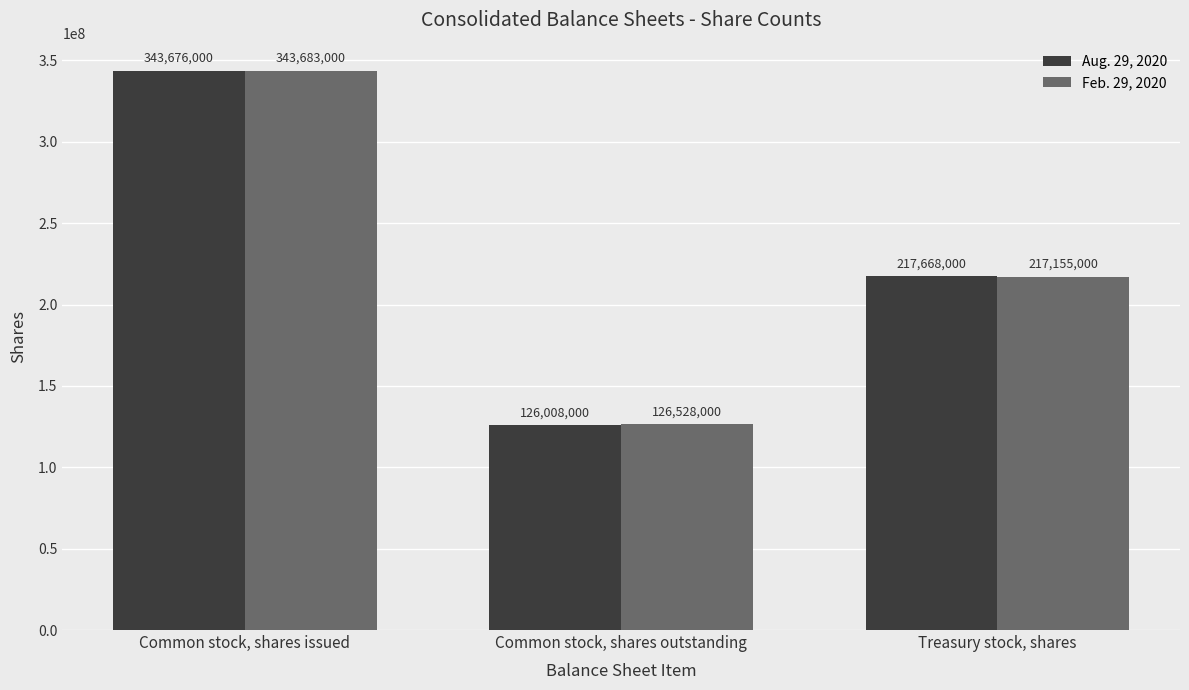

Which series changed the most between Common stock, shares outstanding and Treasury stock, shares?

Aug. 29, 2020